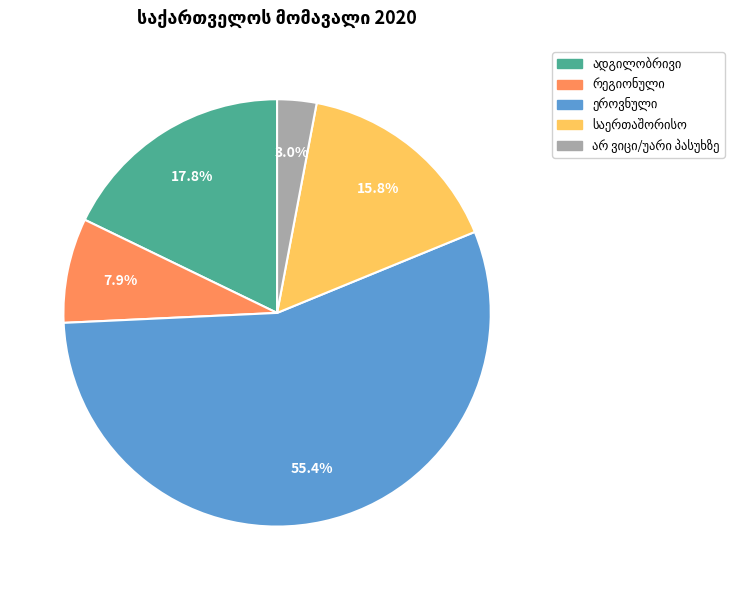

How many slices are in this pie chart?

5